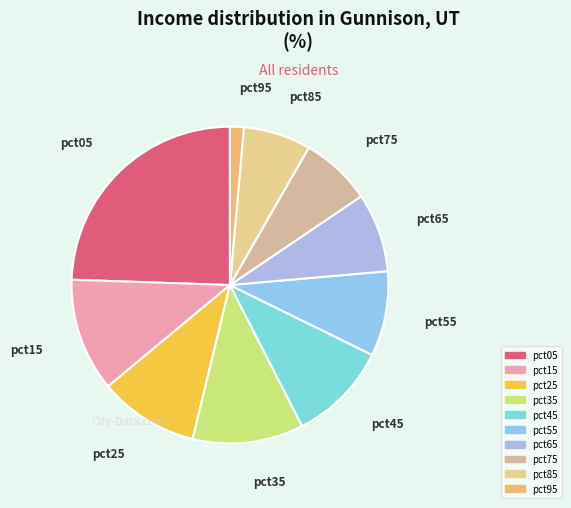

Is the sum of pct25 and pct35 greater than half?

No